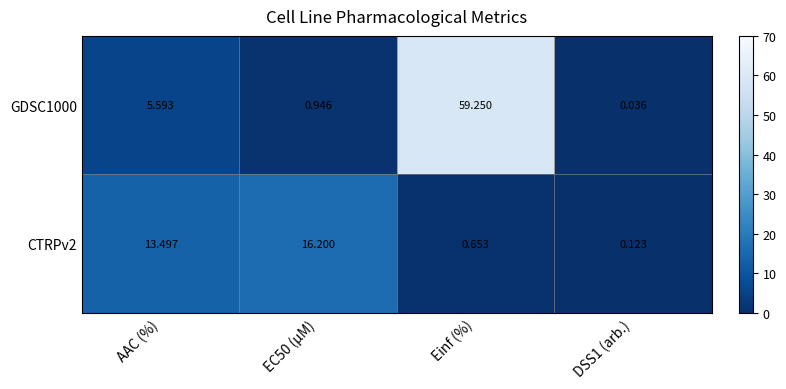

Which label corresponds to the largest value in the chart?

Einf (%)